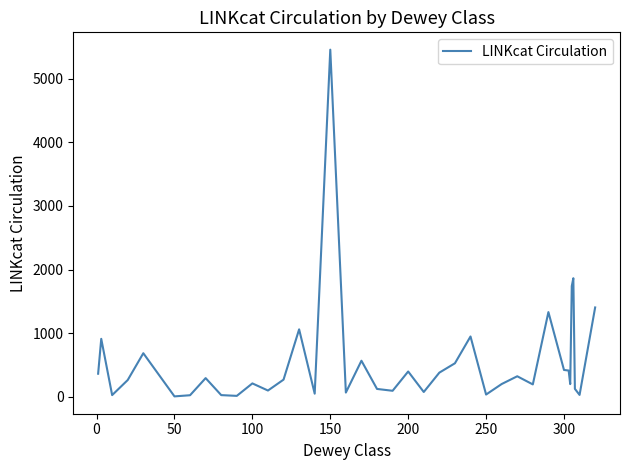

How many distinct data groups are displayed?

1